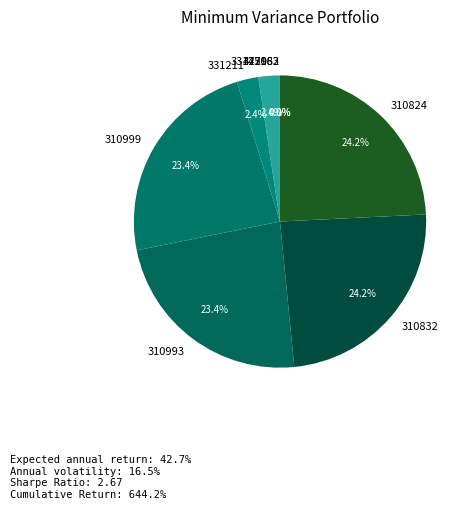

To the nearest percent, what percentage of the pie is 310993?

23%